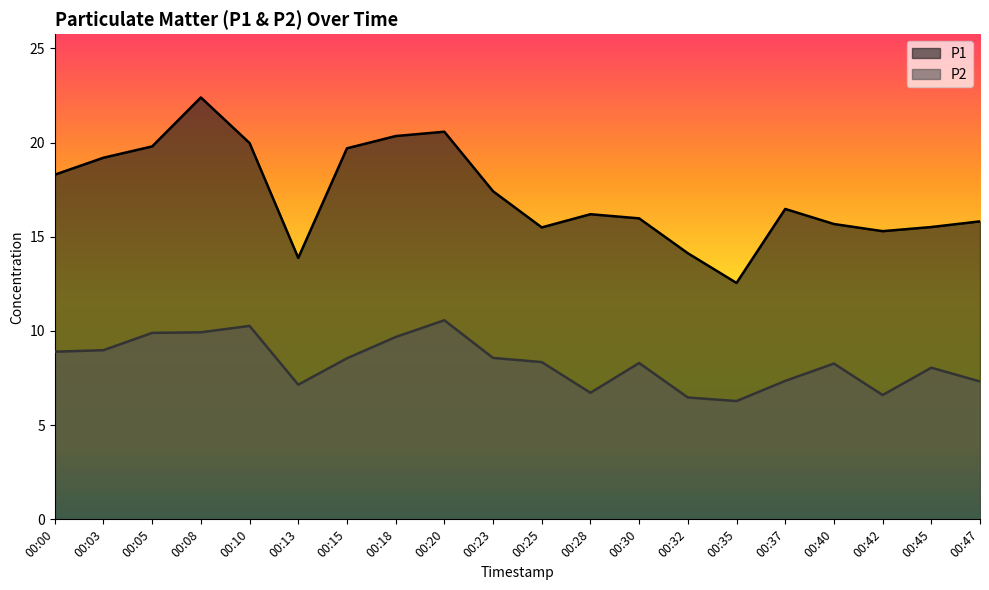

At how many categories does at least one series exceed 13?

19